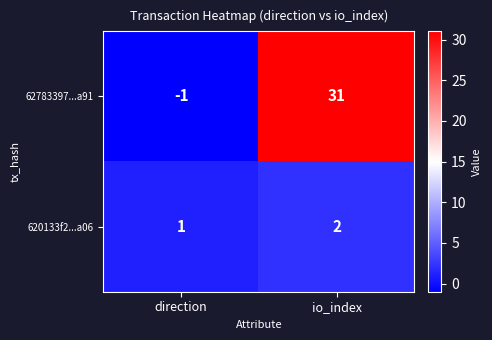

Rank the series by their maximum value, from highest to lowest.

62783397...a91, 620133f2...a06